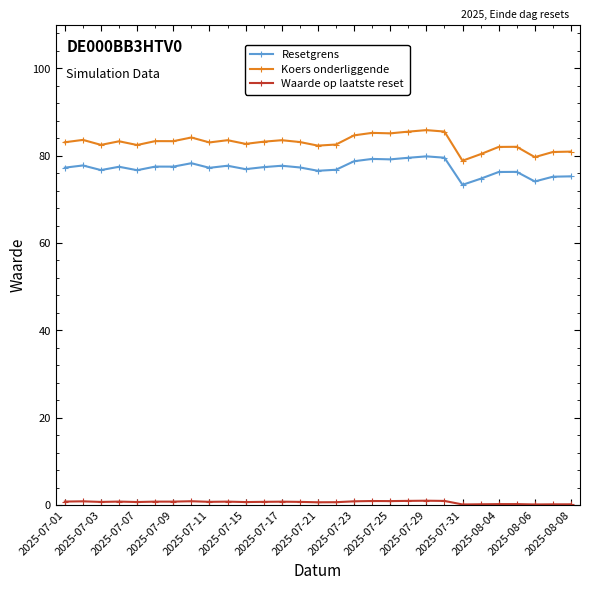

How many data points does each series have?

29